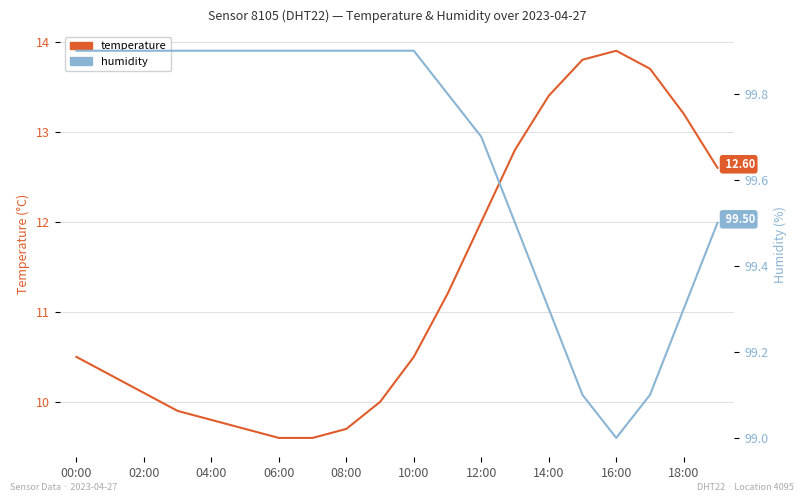

What are all the series names shown in the legend?

temperature, humidity